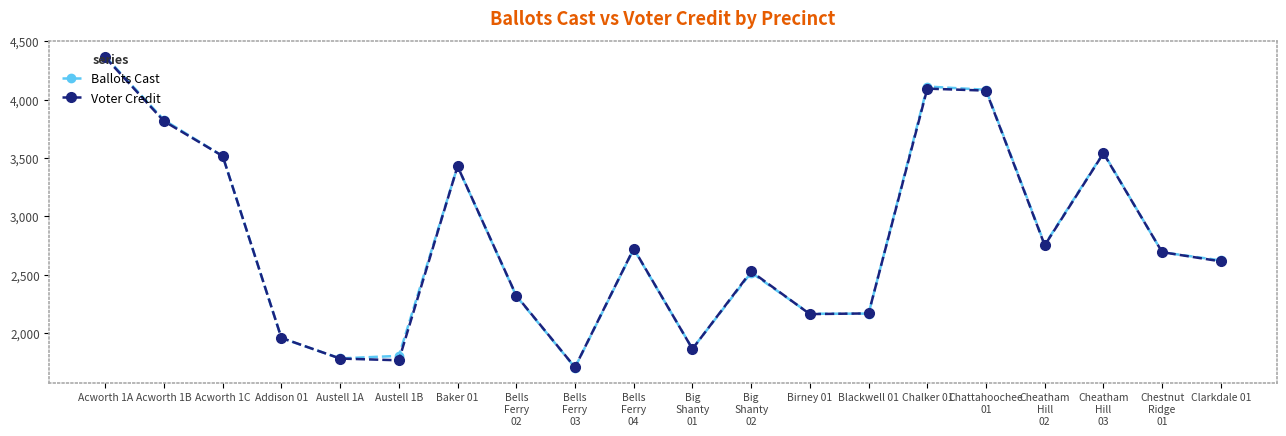

What is the average value of the Voter Credit series?

2793